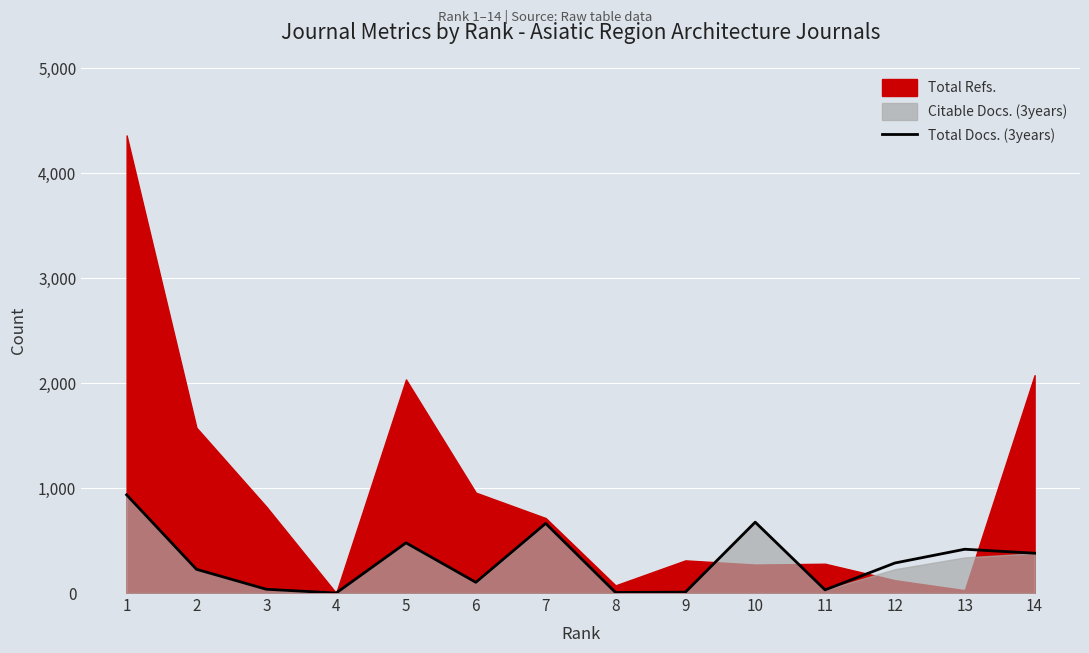

The value of Total Docs. (3years) at 13 is 417. True or false?

True